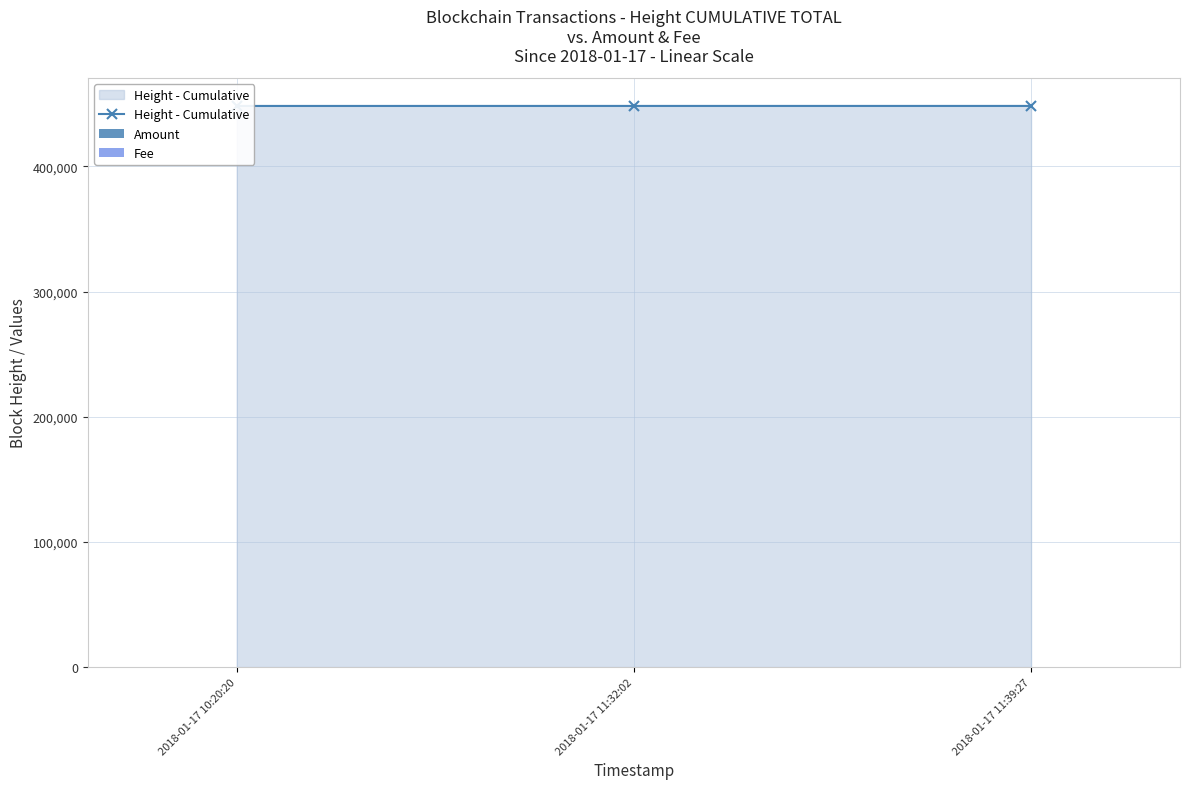

How many positive values does the Amount series have?

2